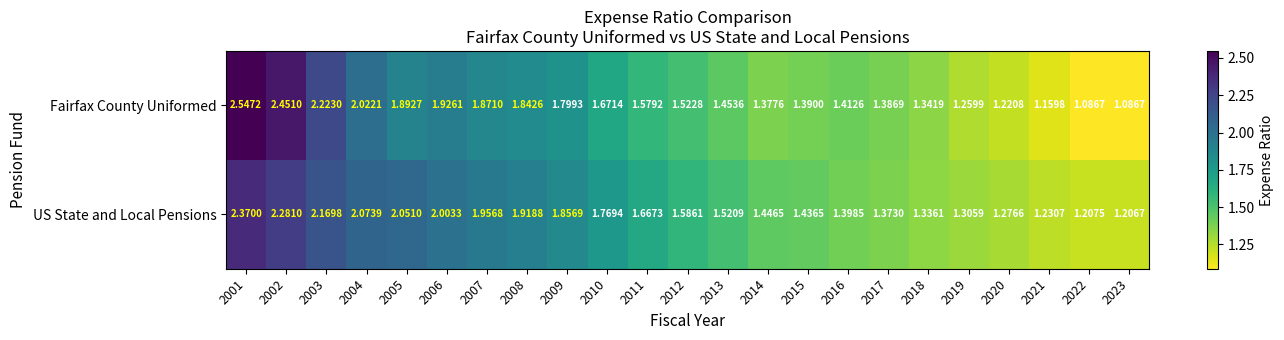

Rank the series by their maximum value, from lowest to highest.

US State and Local Pensions, Fairfax County Uniformed